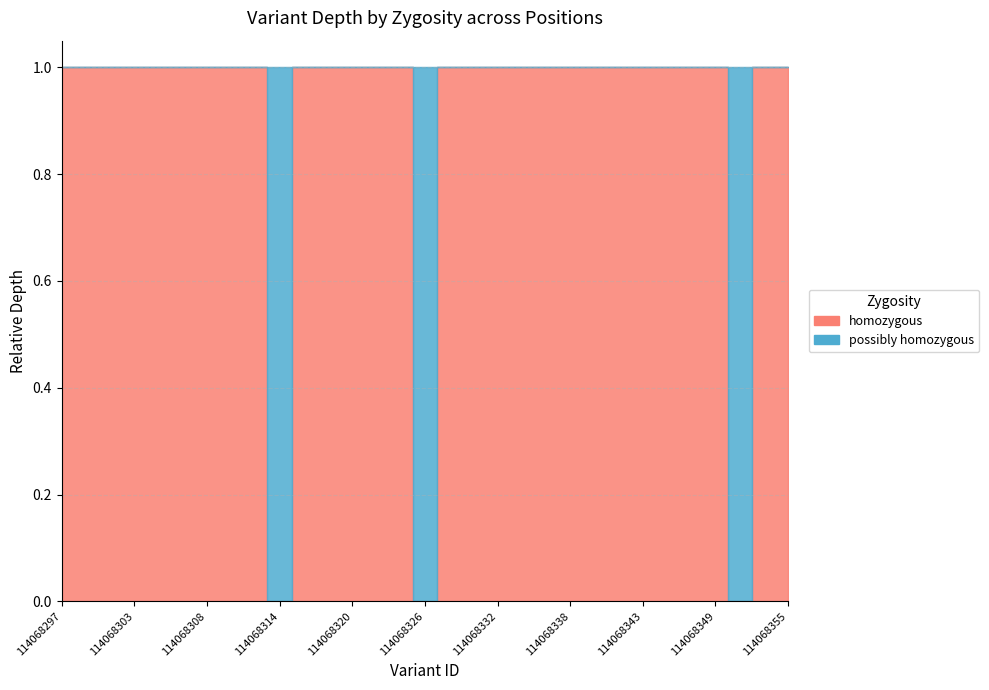

How many data points does each series have?

31